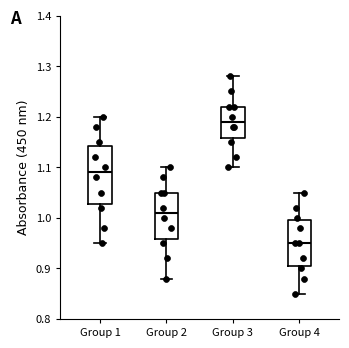

Reading left to right, read every box against the y-axis: the position of its median line, the range the box covers, and the ends of its whiskers. The values are not printed on the chart, so give them approximately, as read against the axis.

Group 1: median 1.09, box 1.03 to 1.14, whiskers 0.95 to 1.20
Group 2: median 1.01, box 0.96 to 1.05, whiskers 0.88 to 1.10
Group 3: median 1.19, box 1.16 to 1.22, whiskers 1.10 to 1.28
Group 4: median 0.95, box 0.91 to 1.00, whiskers 0.85 to 1.05